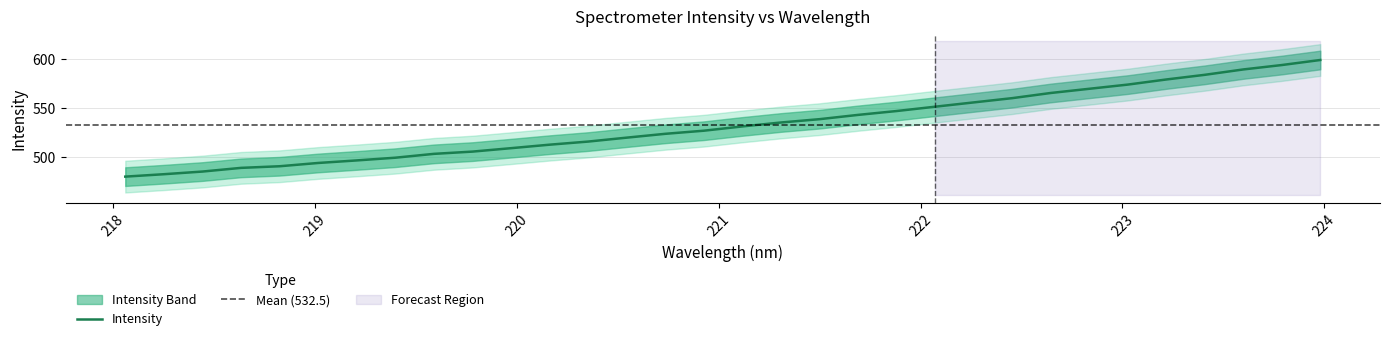

How many lines are shown in the chart?

1